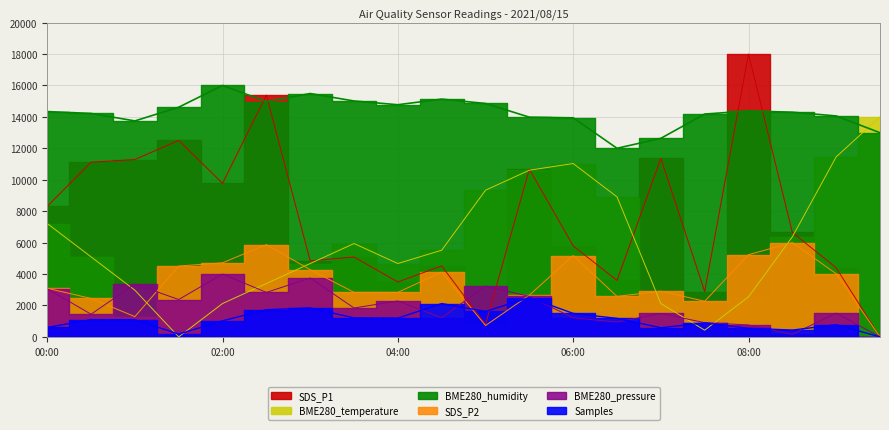

How many interior local peaks does the Samples series have?

5